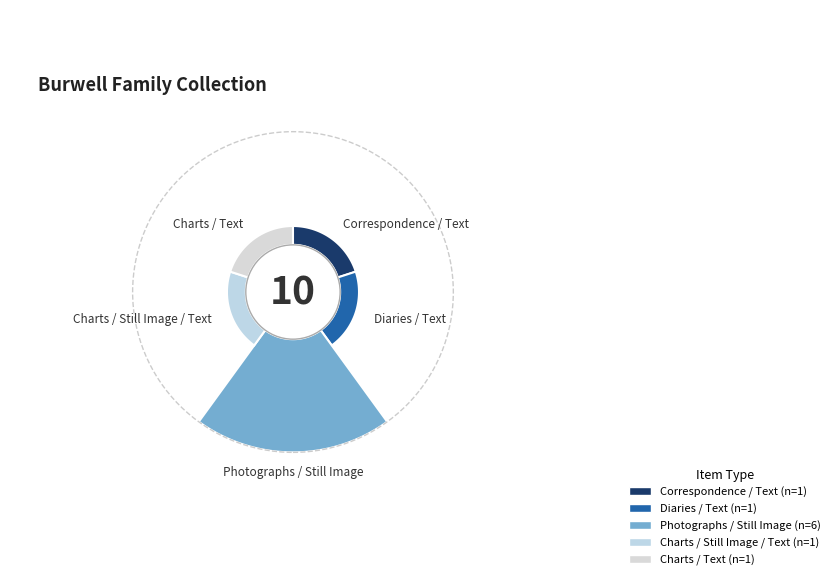

The Charts (Text) slice represents 10% of the pie. True or false?

True